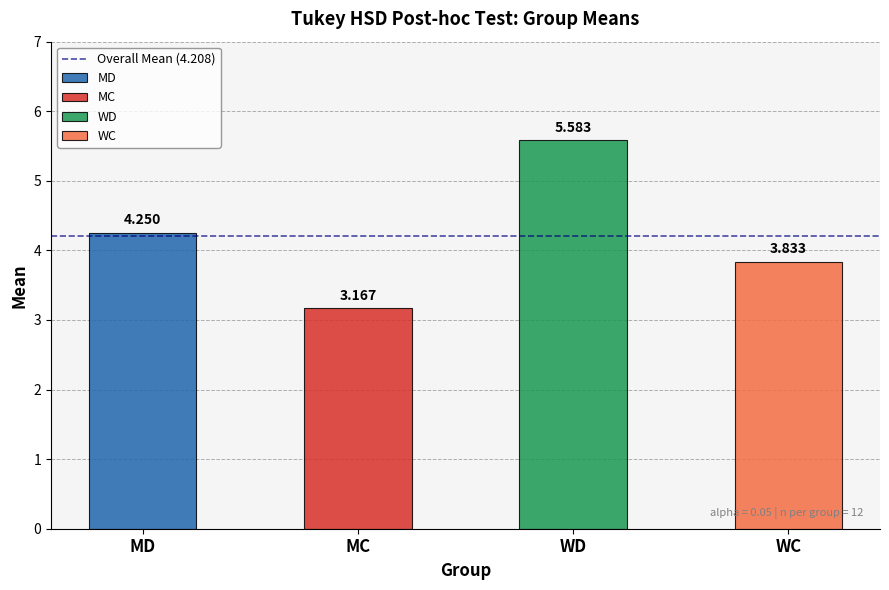

How many series are shown in this chart?

4